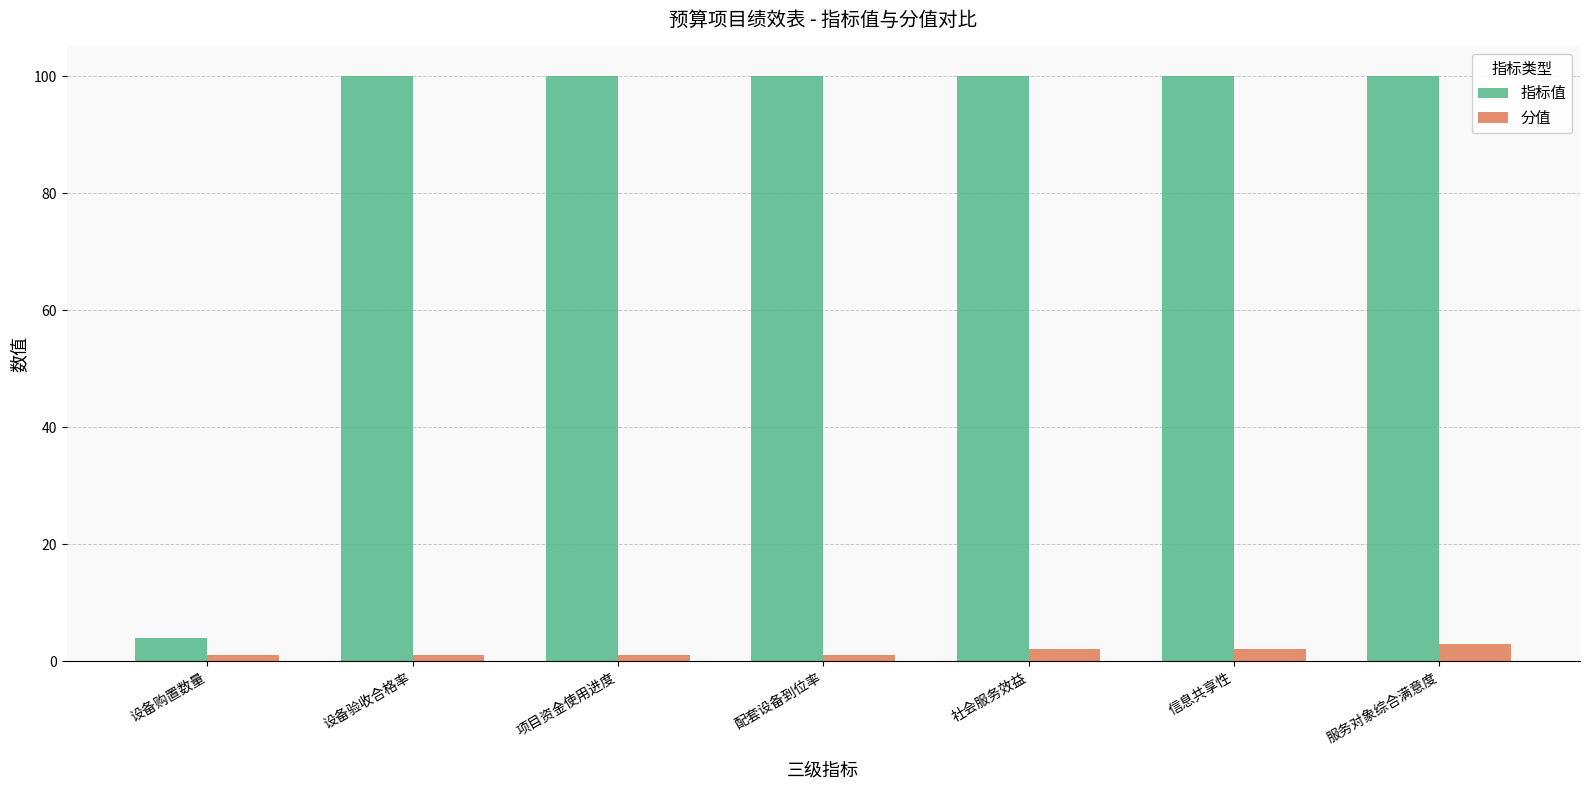

The 指标值 series shows 156 at 配套设备到位率. True or false?

False